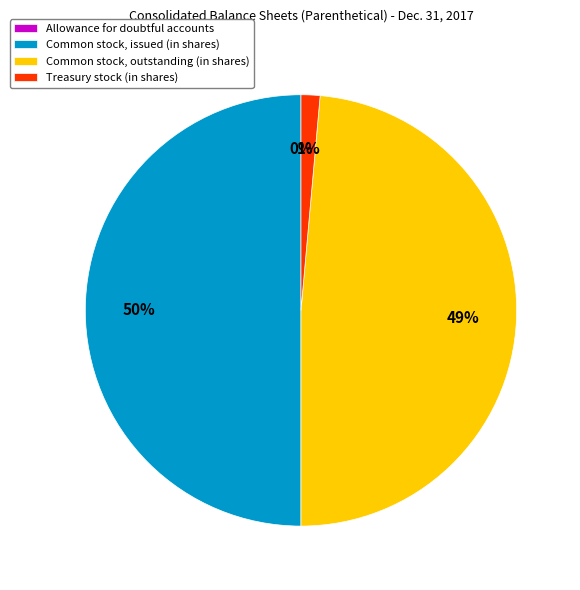

Rank the categories by value from lowest to highest.

Allowance for doubtful accounts, Treasury stock (in shares), Common stock, outstanding (in shares), Common stock, issued (in shares)